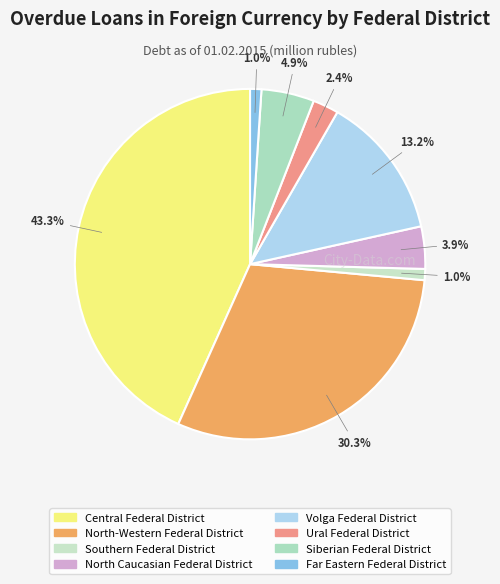

The Volga Federal District slice represents 13% of the pie. True or false?

True